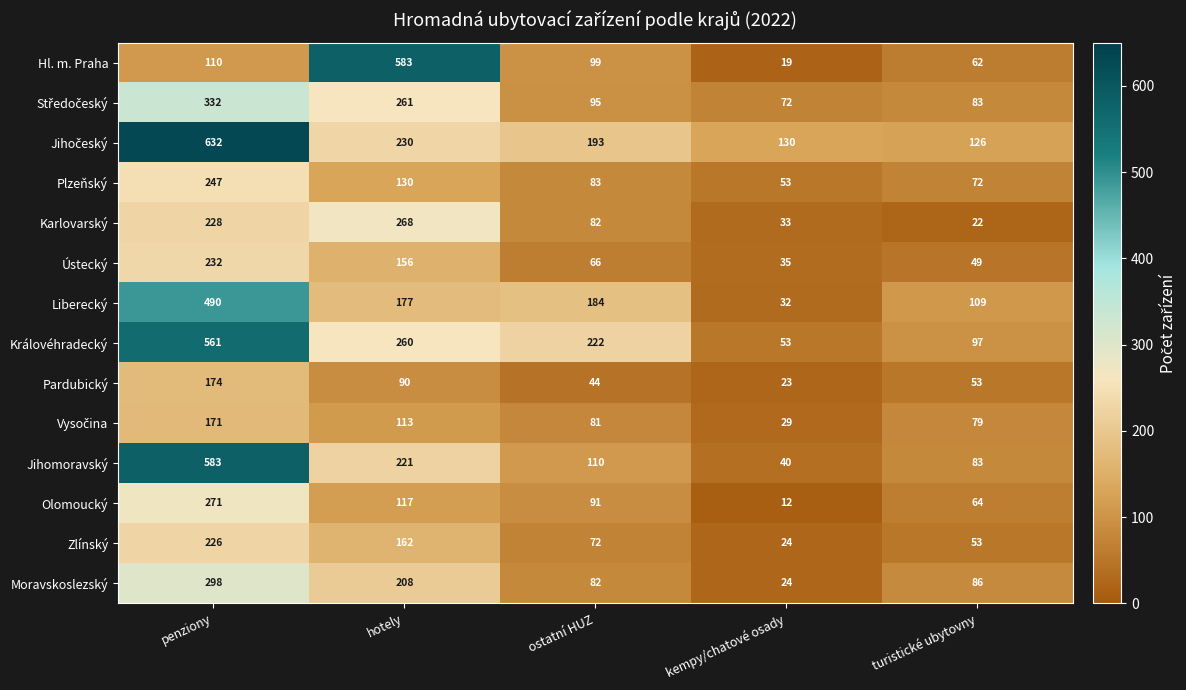

The Hl. m. Praha series shows 25 at turistické ubytovny. True or false?

False